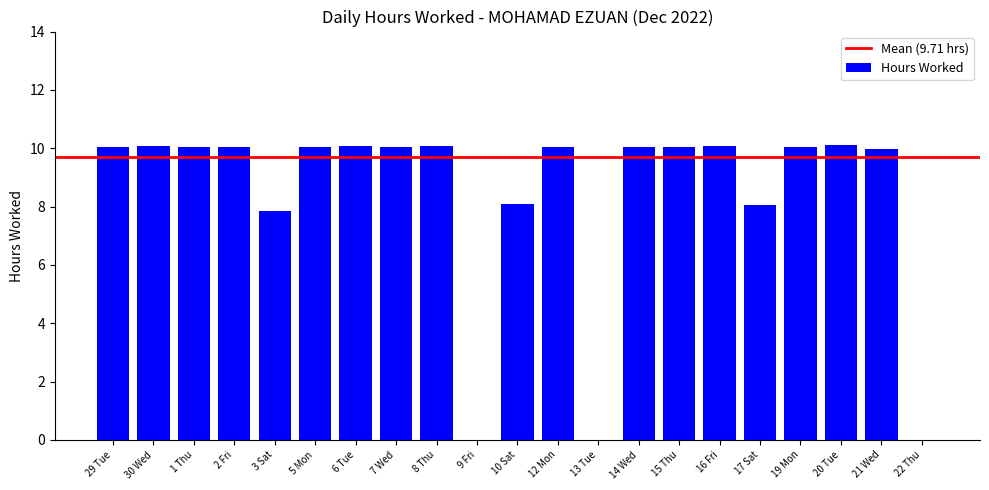

Does the chart contain stacked bars?

No